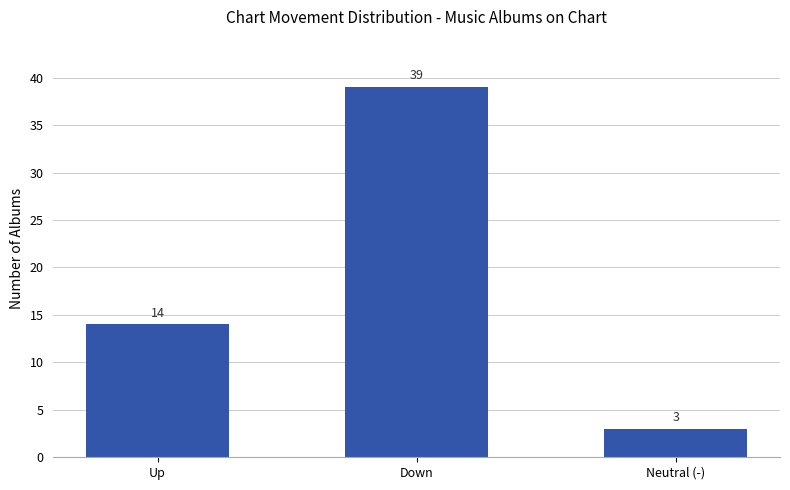

At which category does the chart reach its minimum across all series?

Neutral (-)